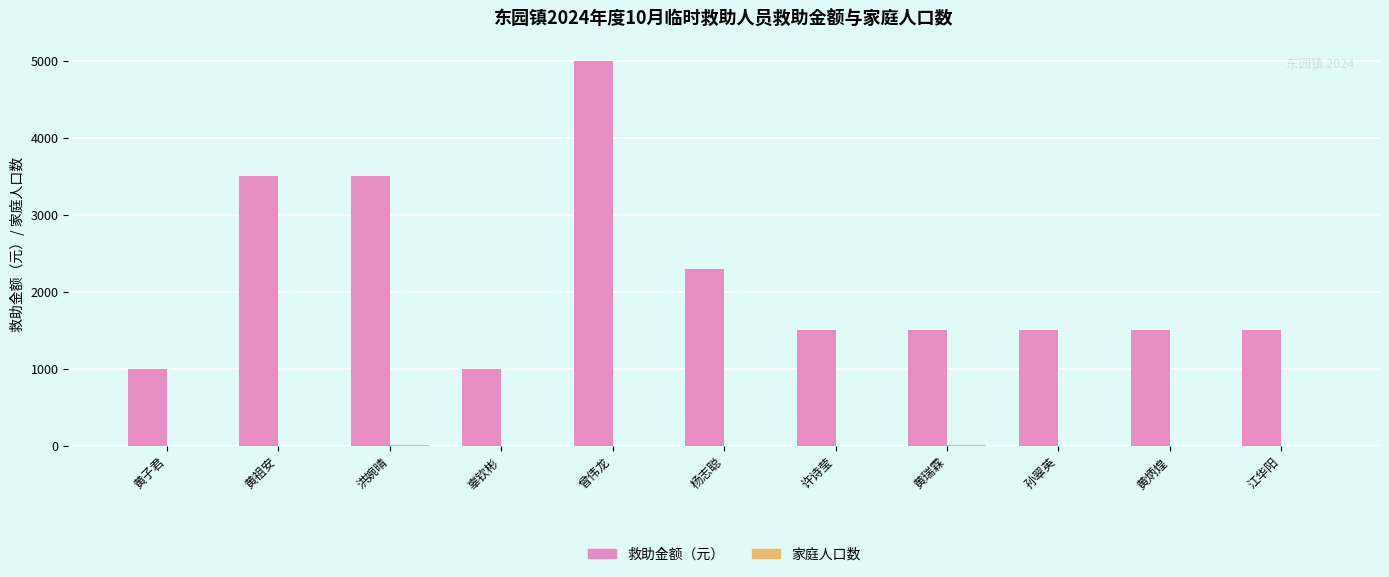

Between 辜钦彬 and 许诗莹, which series saw the biggest shift?

救助金额（元）